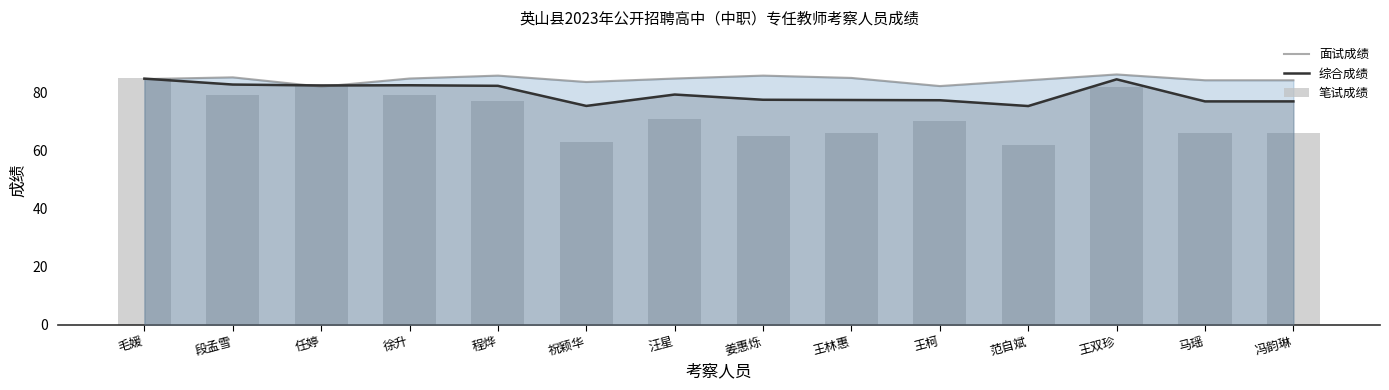

What is the value of the 笔试成绩 bar at the 9th from the left?

66.0